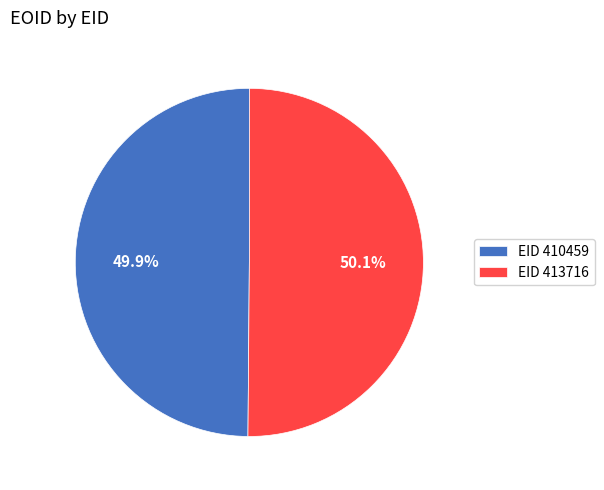

Approximately how many times larger is the value at EID 410459 compared to EID 413716?

1.0